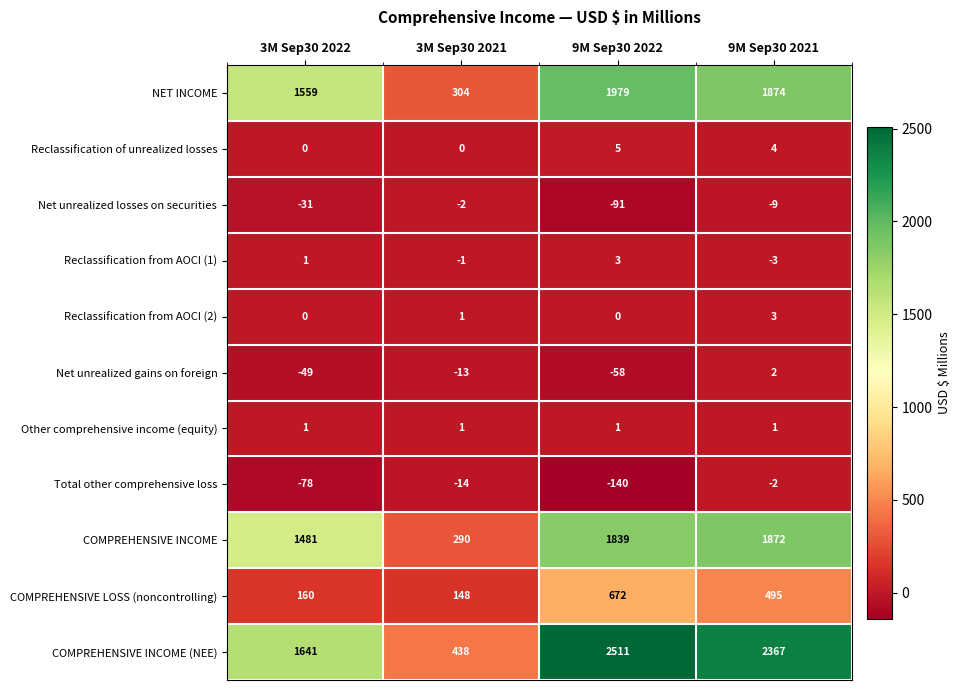

How many series are shown in this chart?

11